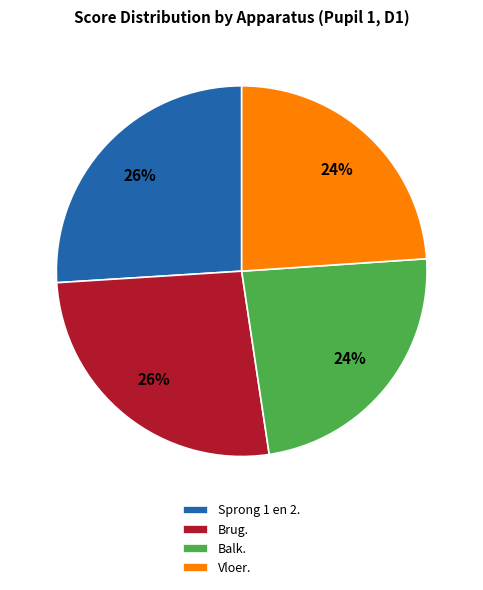

To the nearest percent, what portion does Brug. represent?

26%